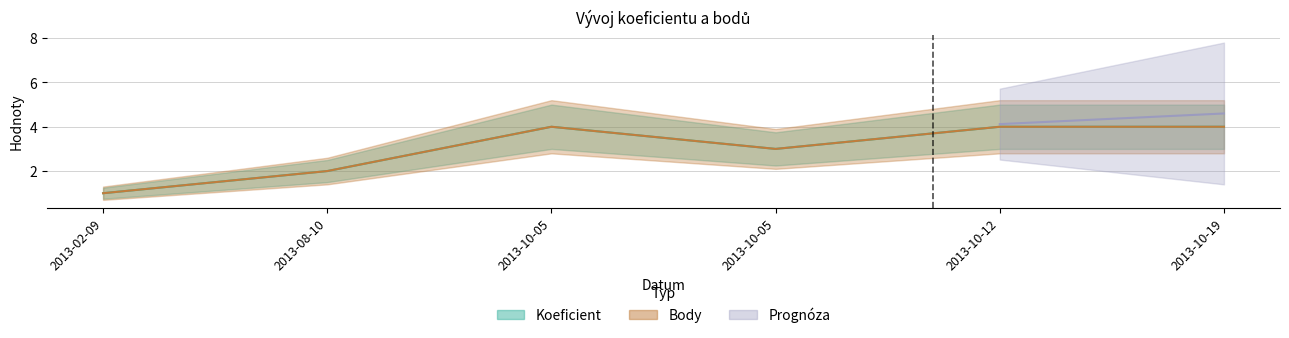

At which label is Body closest to 2?

2013-08-10